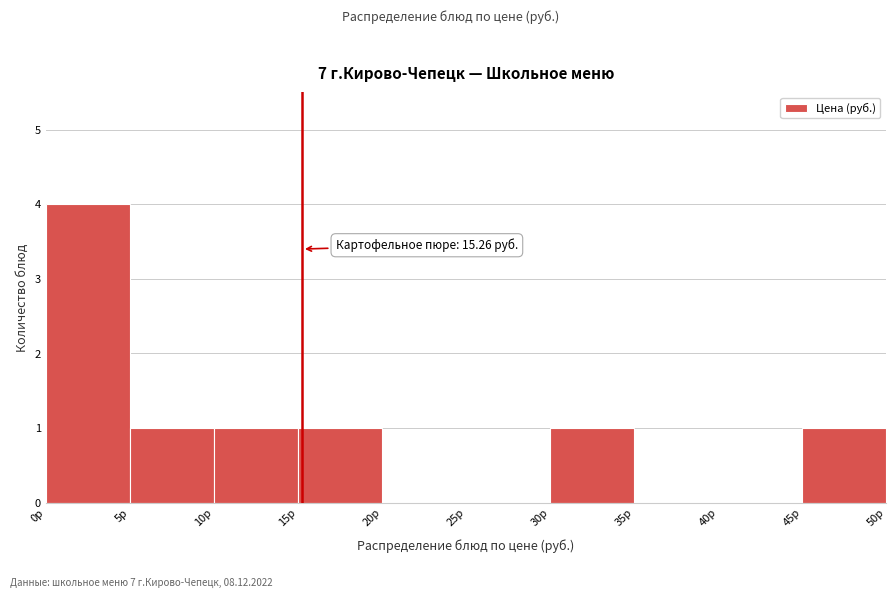

Which range on the x-axis has the tallest bar?

0 to 5